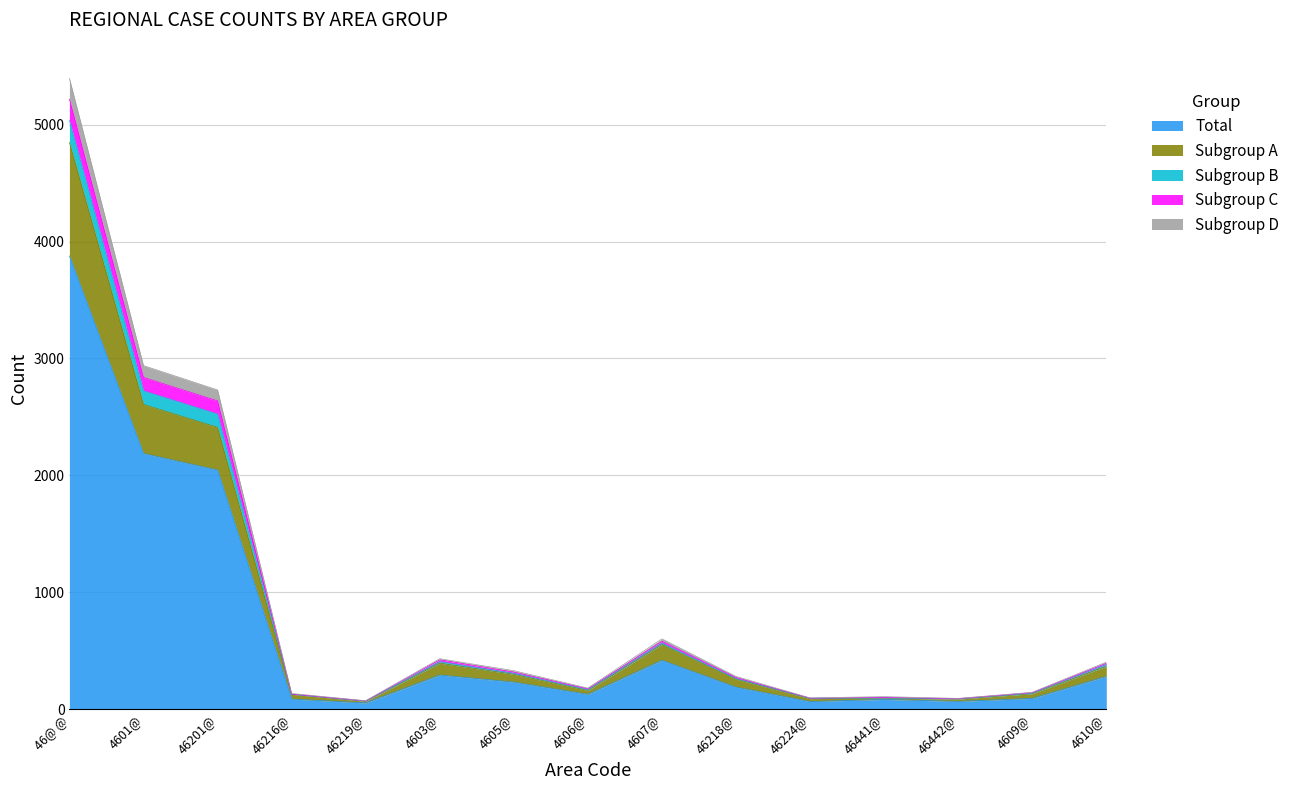

How many distinct data groups are displayed?

5